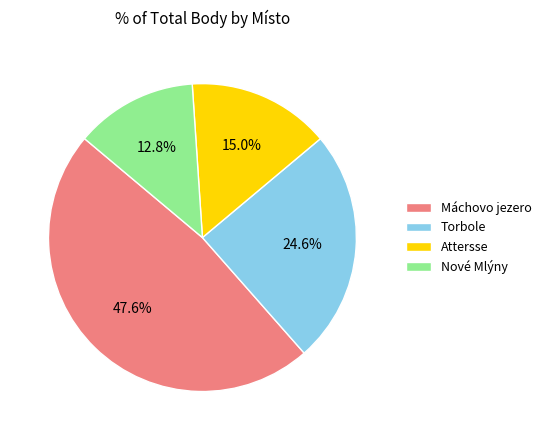

Which slice is the smallest?

Nové Mlýny